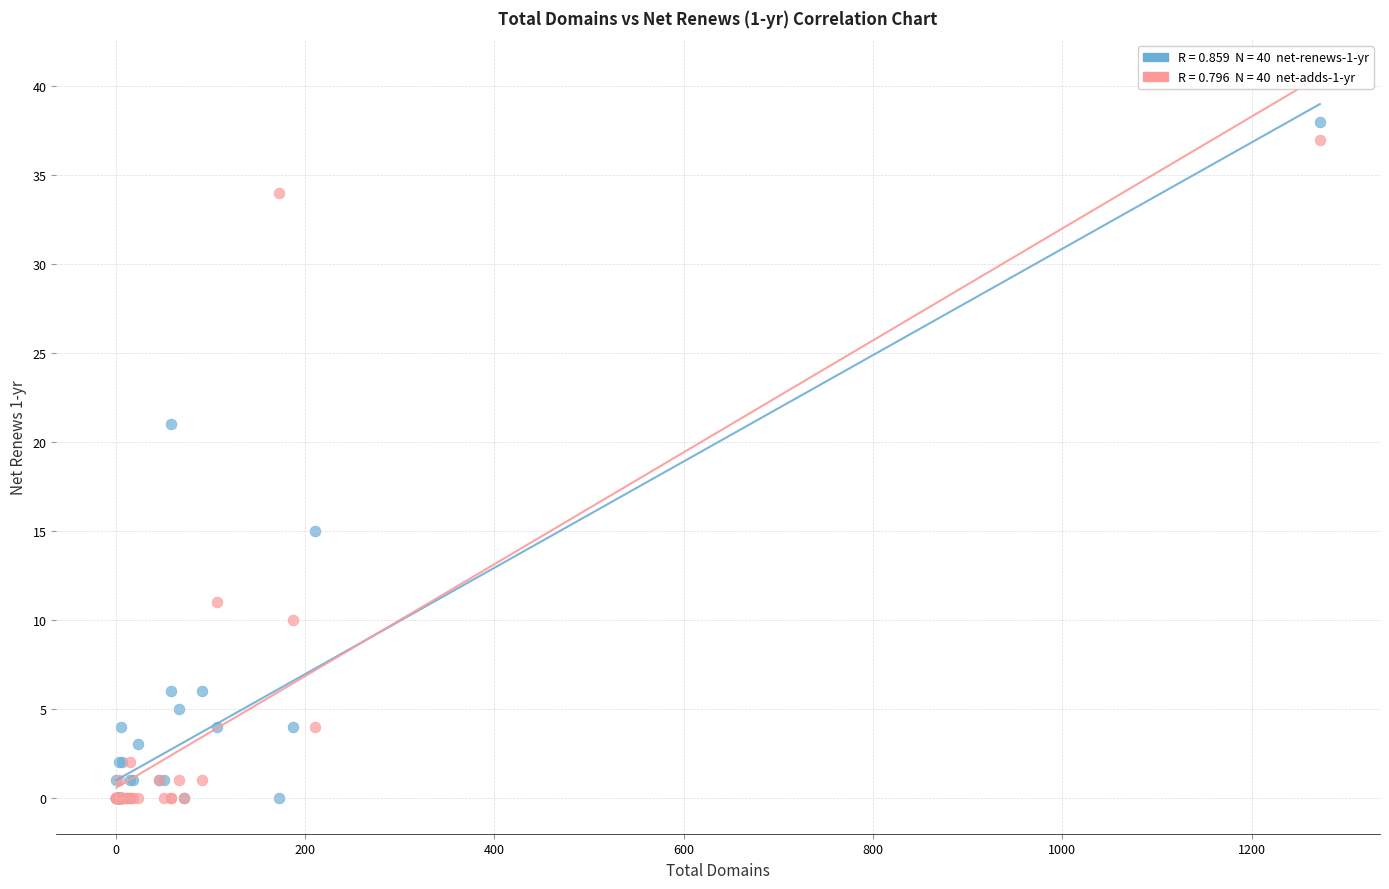

Across all series, what Y value is closest to 19?

21